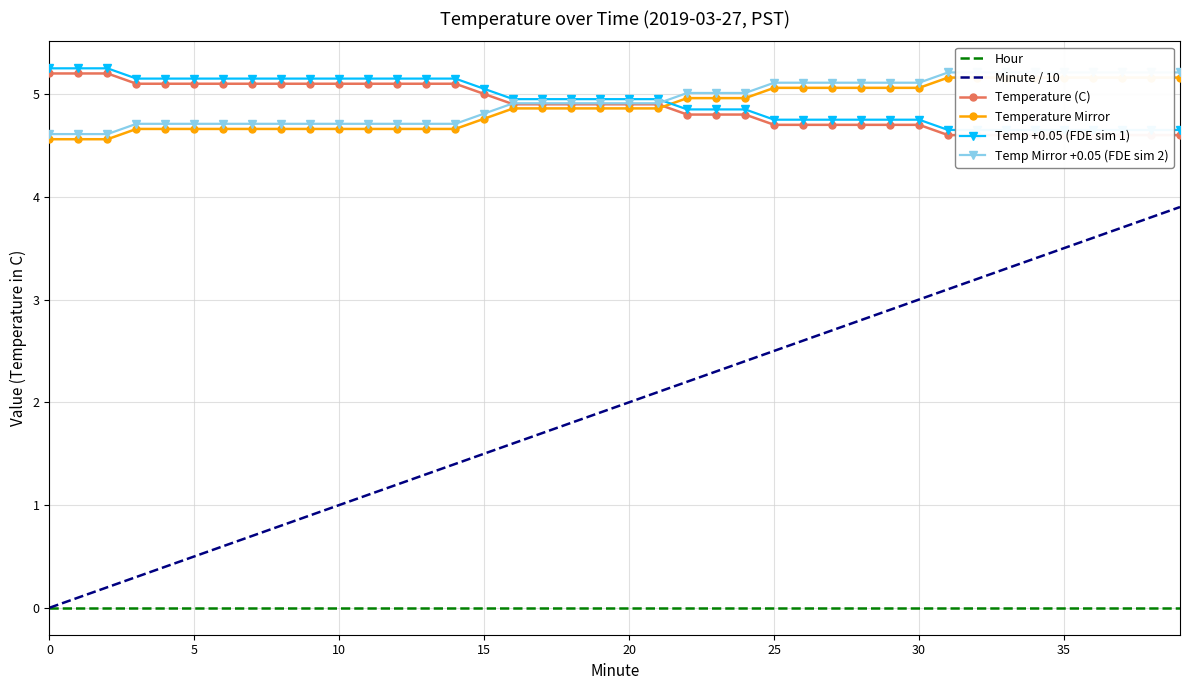

Between 26 and 34, which is larger?

26